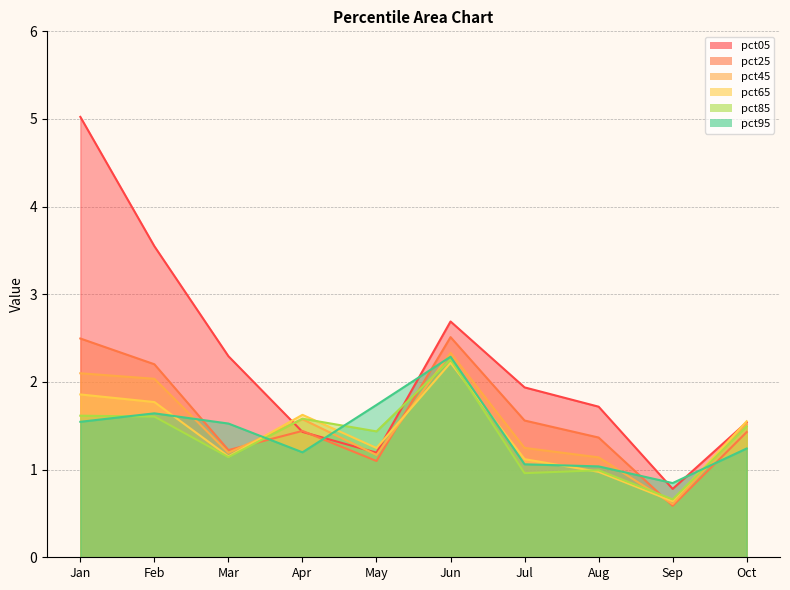

List the series in order of their peak value, lowest first.

pct65, pct85, pct95, pct45, pct25, pct05